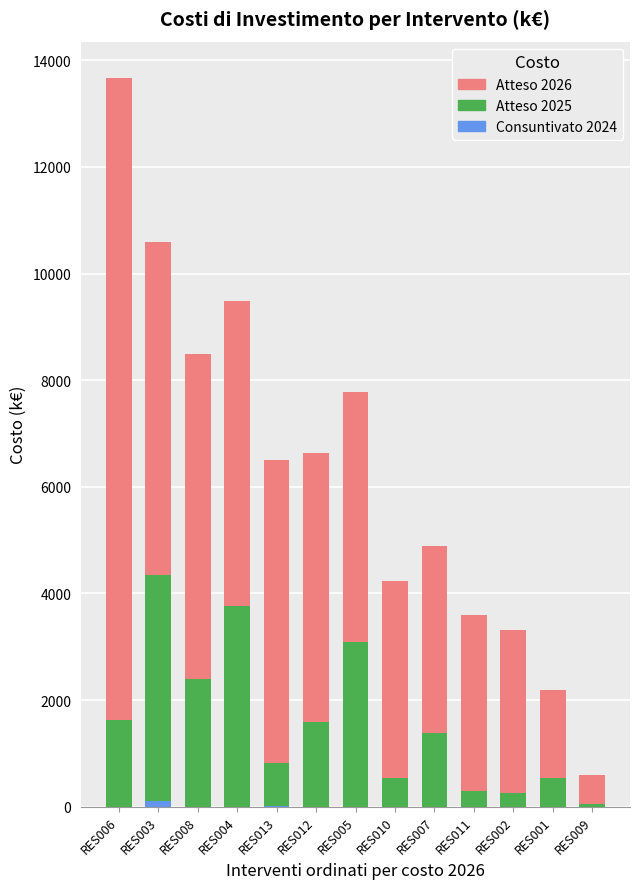

At which category is the sum across all series the highest?

RES006